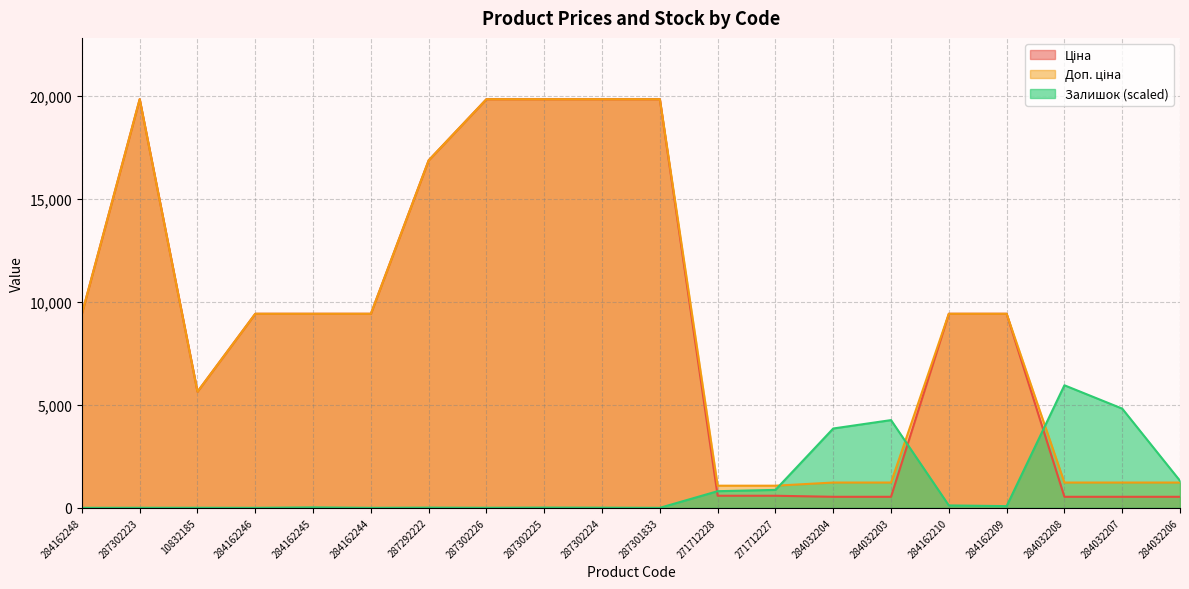

The value of Доп. ціна at 284162244 is 12830.3. True or false?

False